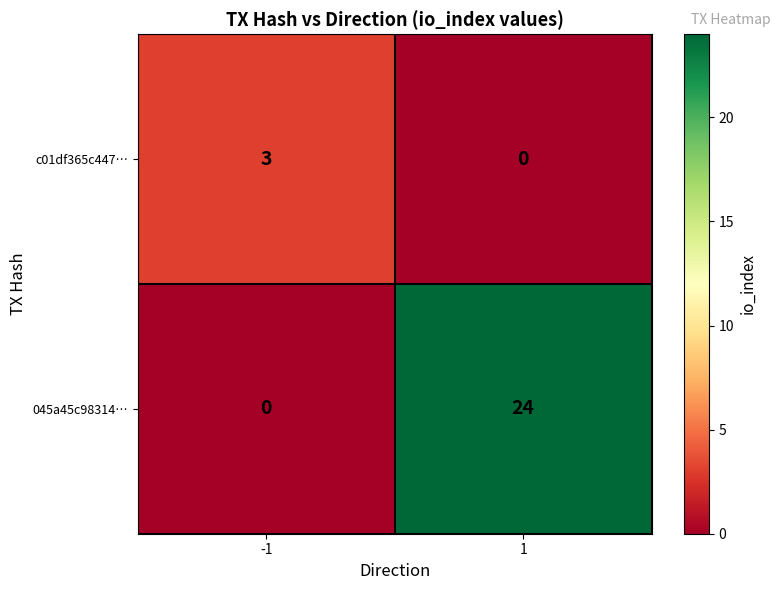

What is the total value across all series at 1?

24